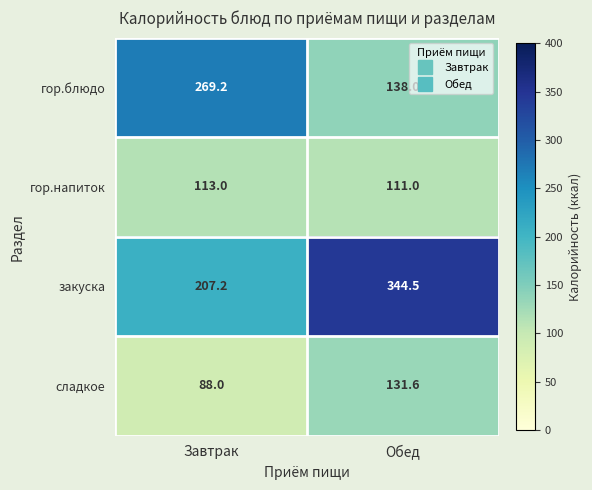

At which label is сладкое closest to 109?

Завтрак